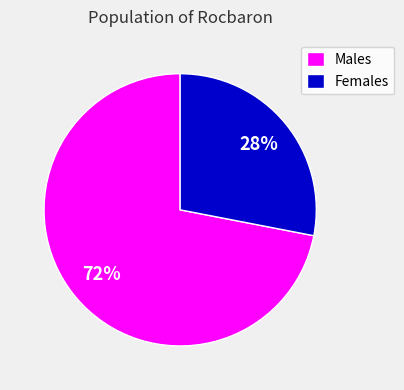

How many segments does this pie chart have?

2